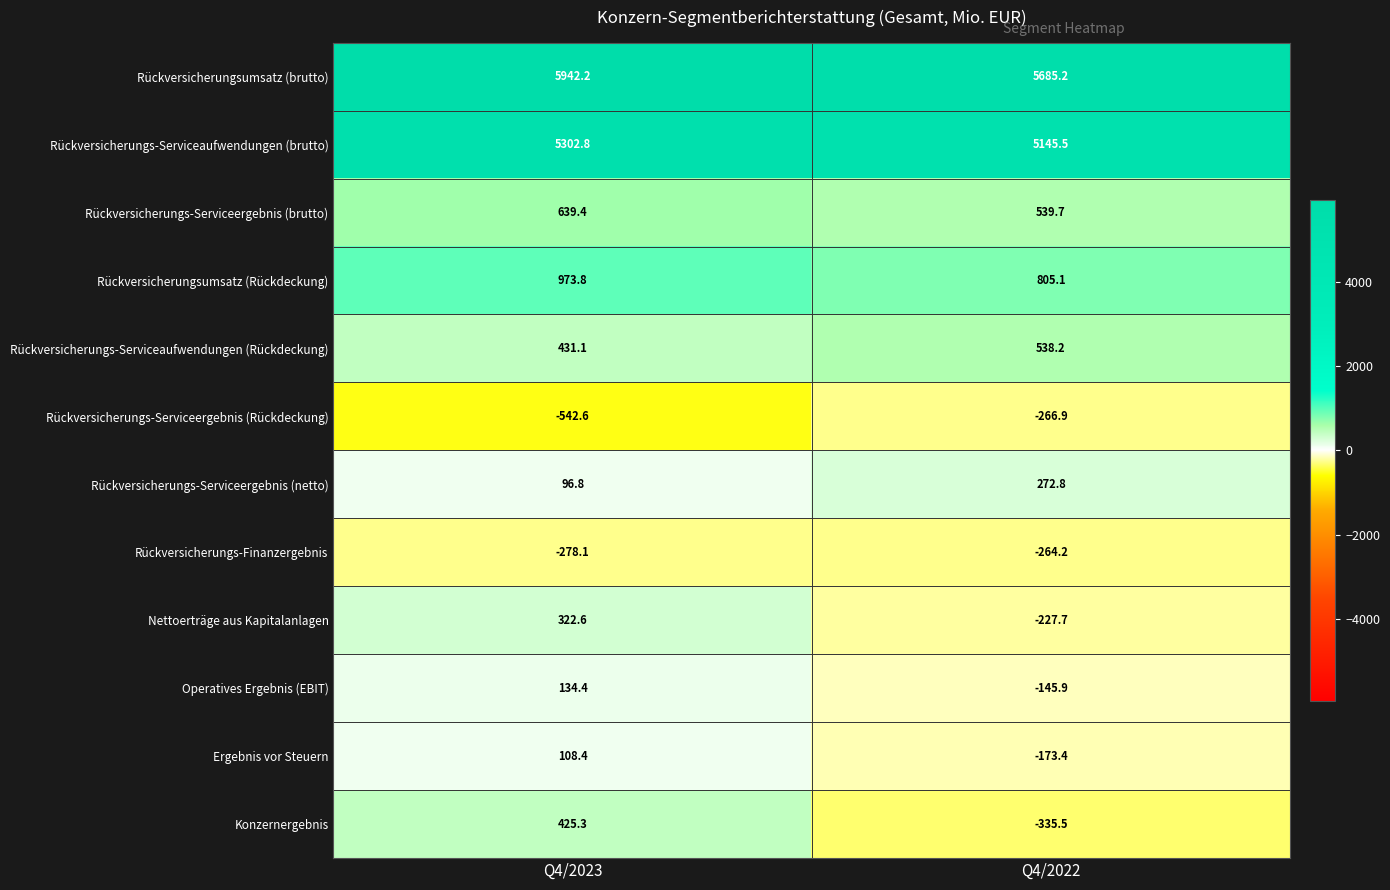

Which label corresponds to the smallest value in the chart?

Q4/2023